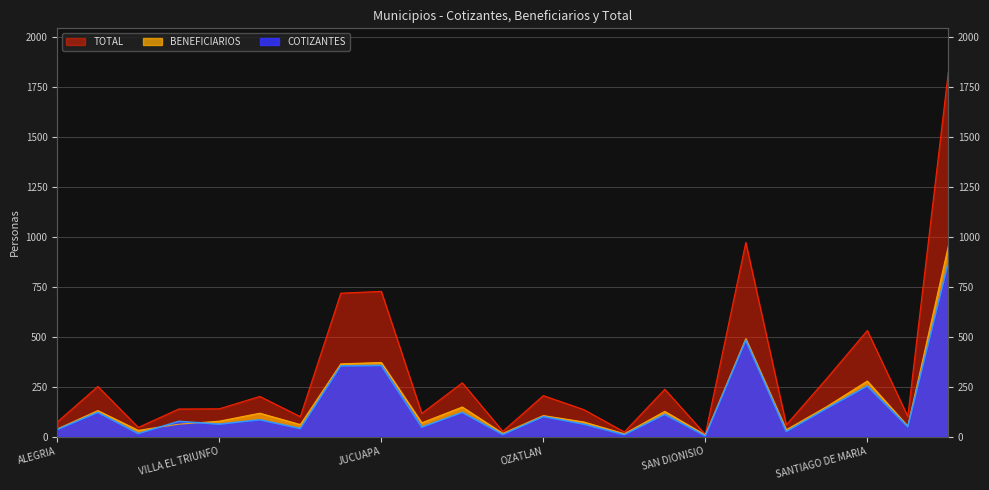

Where is COTIZANTES nearest to the value 437?

SANTA ELENA